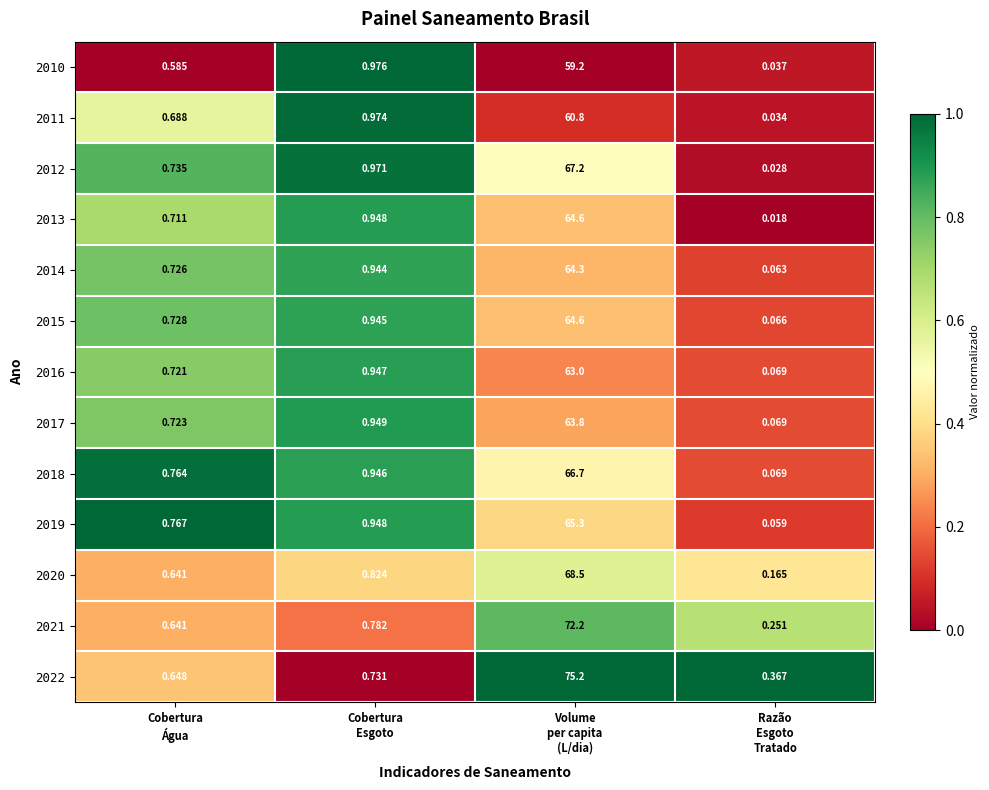

Which series changed the most between Cobertura
Água and Volume
per capita
(L/dia)?

2022